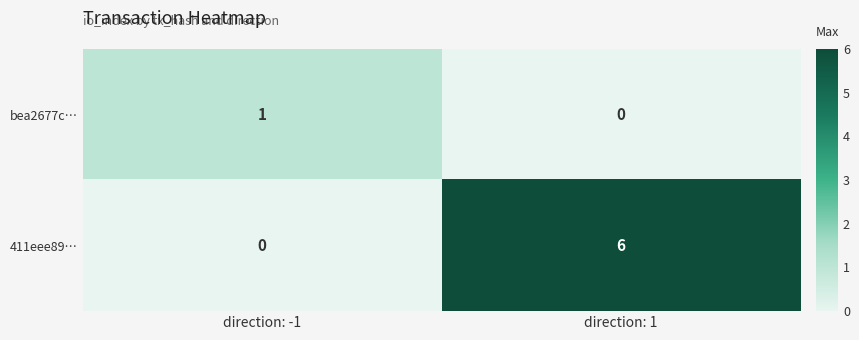

Which series has the widest spread of values?

411eee89…